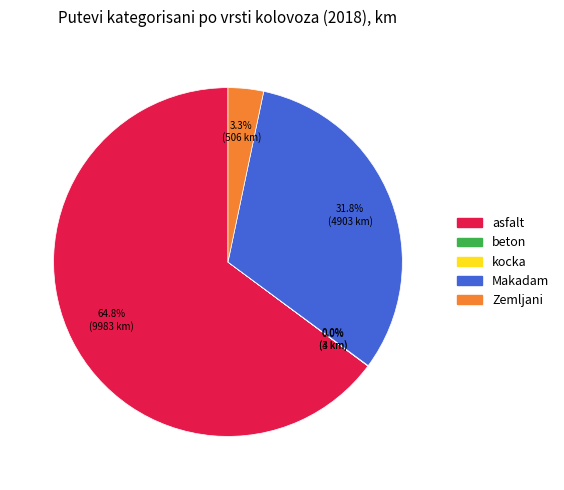

What is the total percentage of Makadam and asfalt?

96.7%